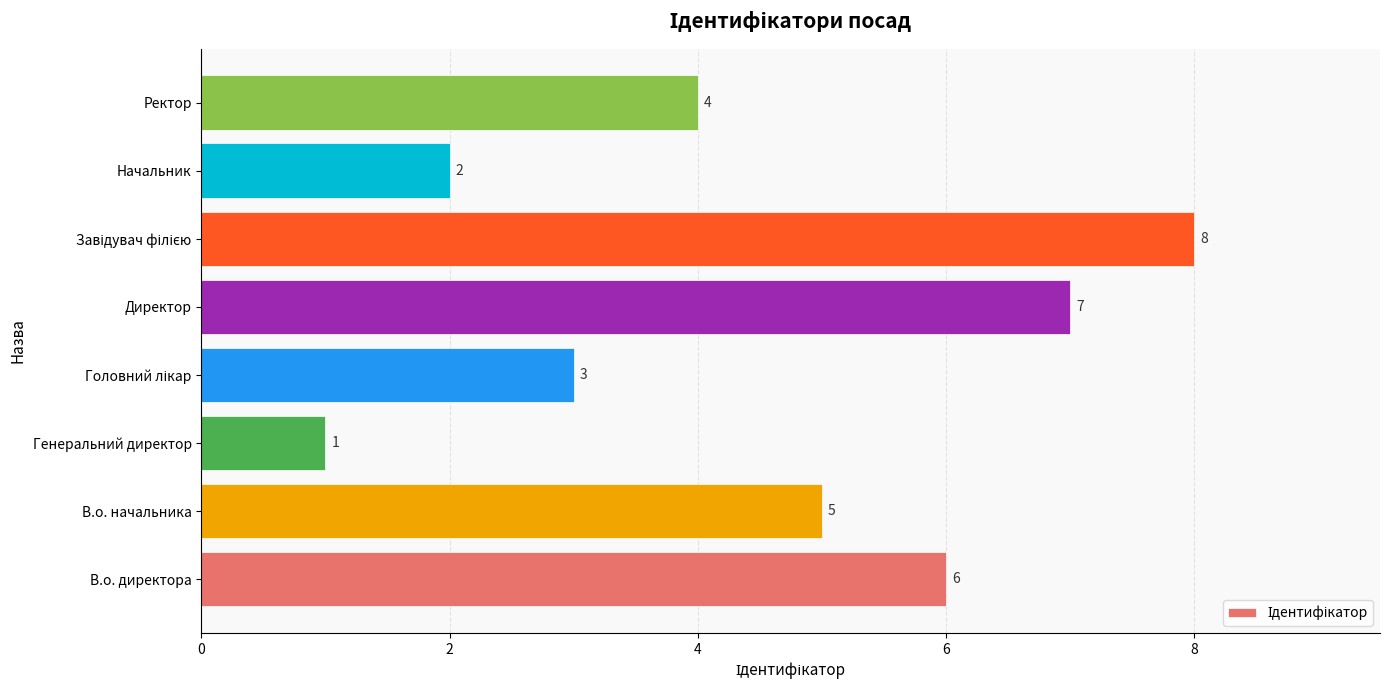

Is it true that the value at Генеральний директор is 1?

True